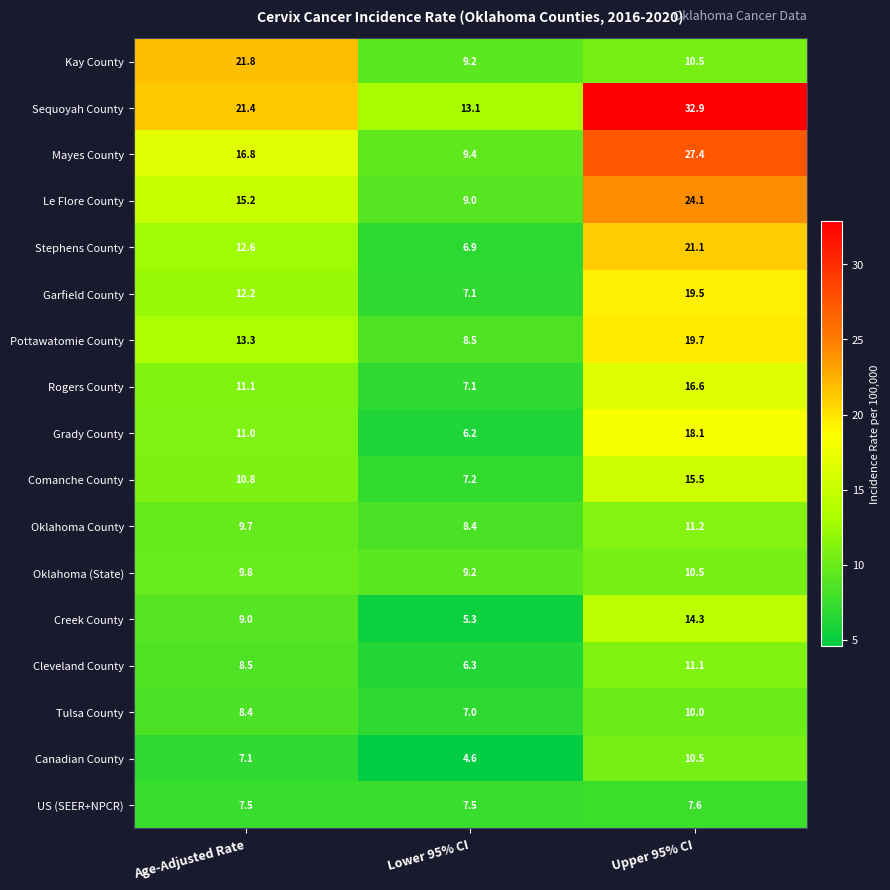

Which series has the widest spread of values?

Sequoyah County